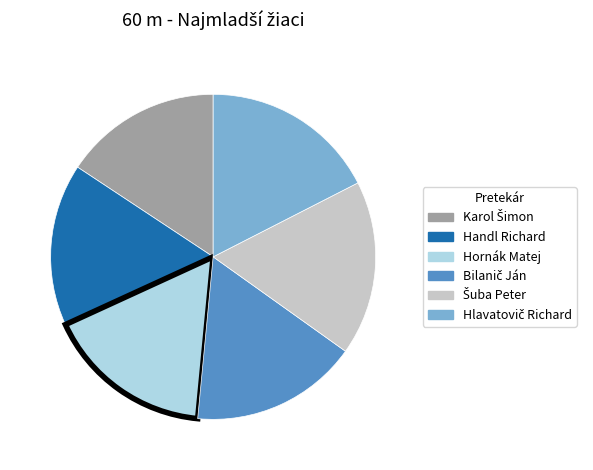

Count the number of slices in the pie.

6